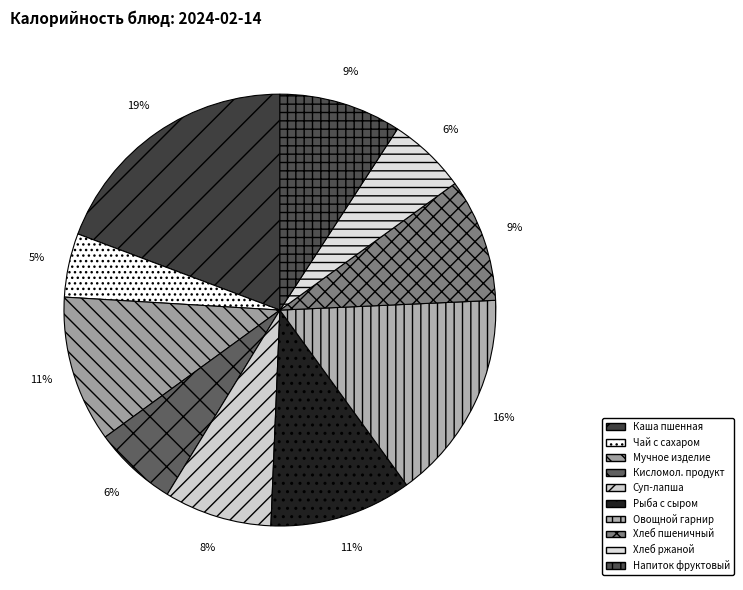

How many segments does this pie chart have?

10